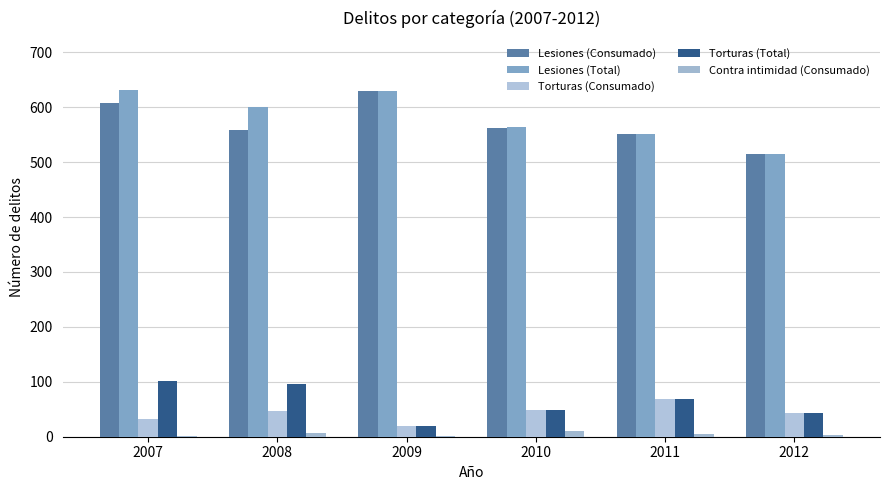

Reading left to right, extract all data points from this chart.

Lesiones (Consumado): 607	559	630	563	552	514
Lesiones (Total): 631	600	630	564	552	515
Torturas (Consumado): 32	46	20	49	69	44
Torturas (Total): 101	96	20	49	69	44
Contra intimidad (Consumado): 2	7	1	10	5	3